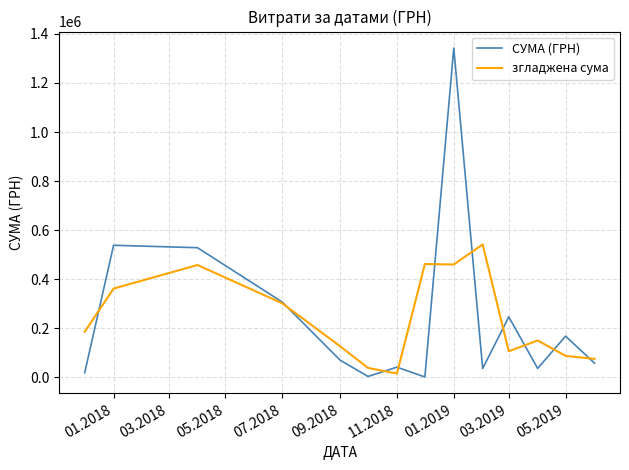

List the series in order of their peak value, highest first.

СУМА (ГРН), згладжена сума